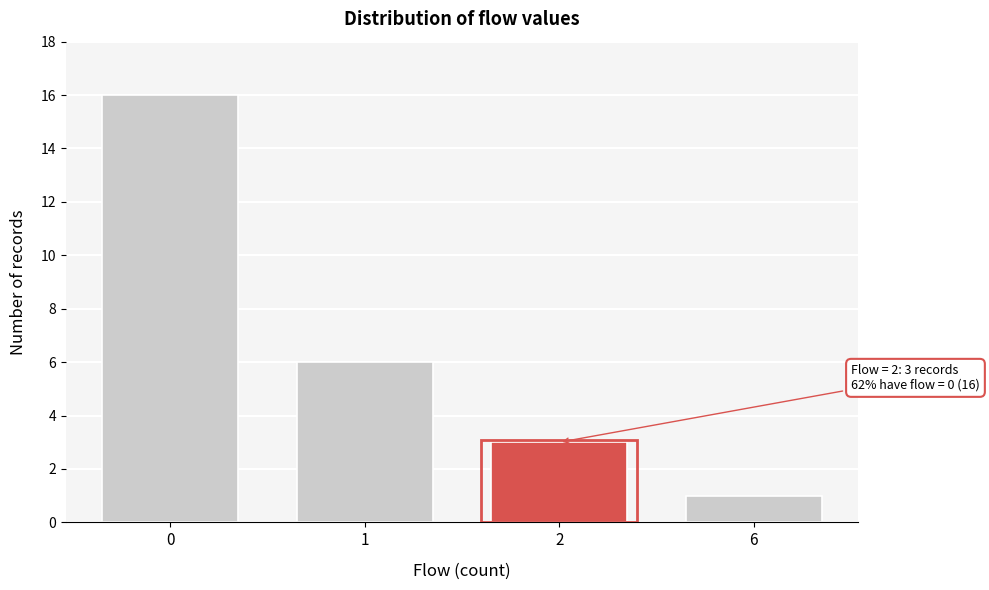

Reading right to left, list all the values displayed in this chart.

6=1	2=3	1=6	0=16